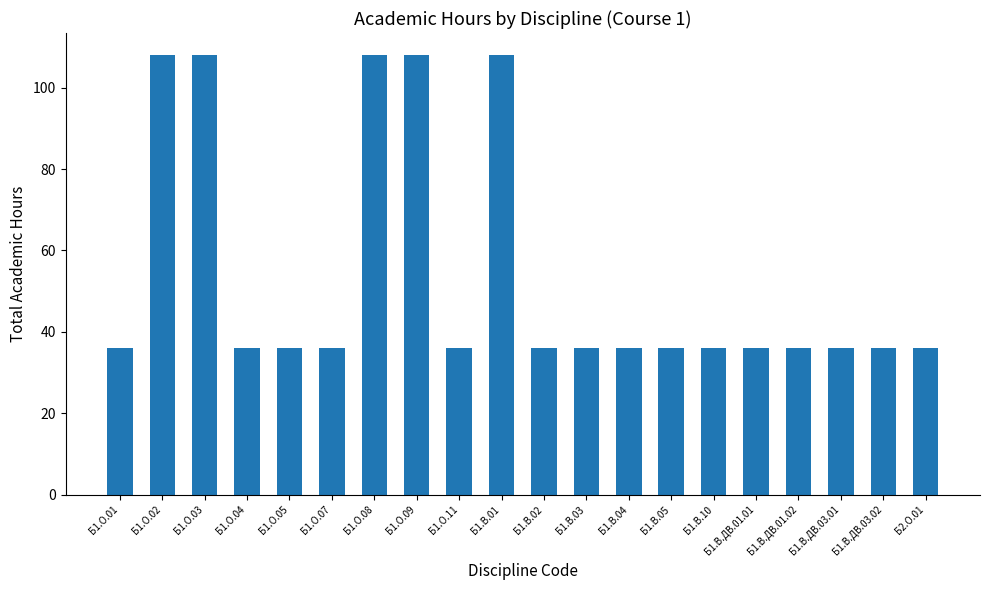

What is the smallest value displayed?

36